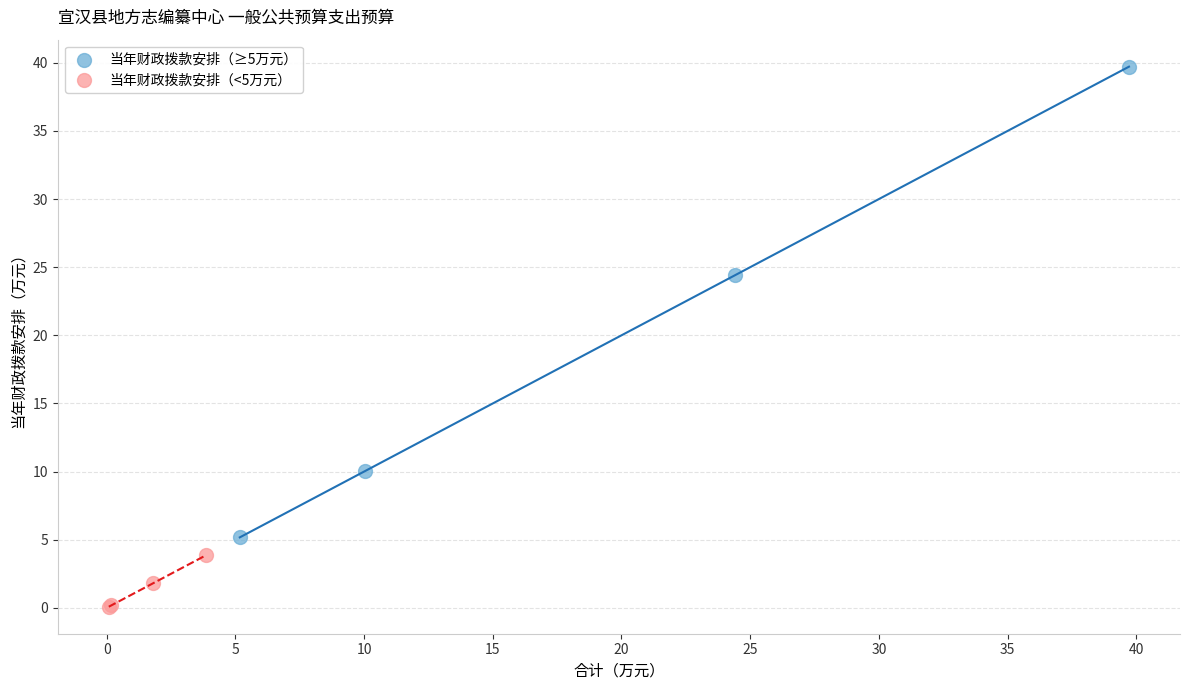

Which series has the largest Y range (max minus min)?

当年财政拨款安排（≥5万元）